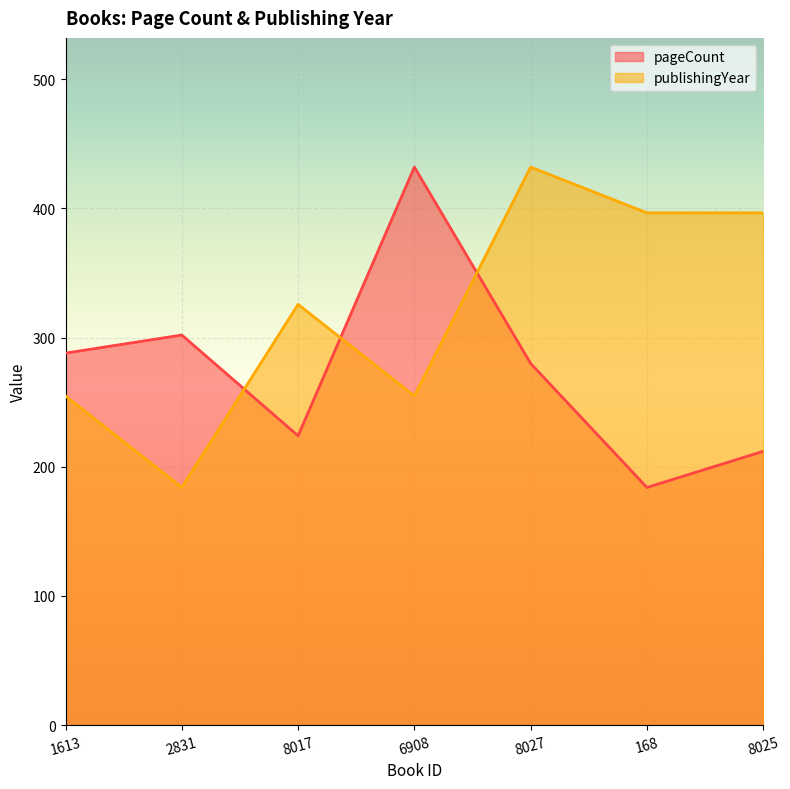

Reading right to left, list all the values displayed in this chart.

pageCount: 212.0	184.0	280.0	432.0	224.0	302.0	288.0
publishingYear: 396.6	396.6	432.0	254.9	325.7	184.0	254.9